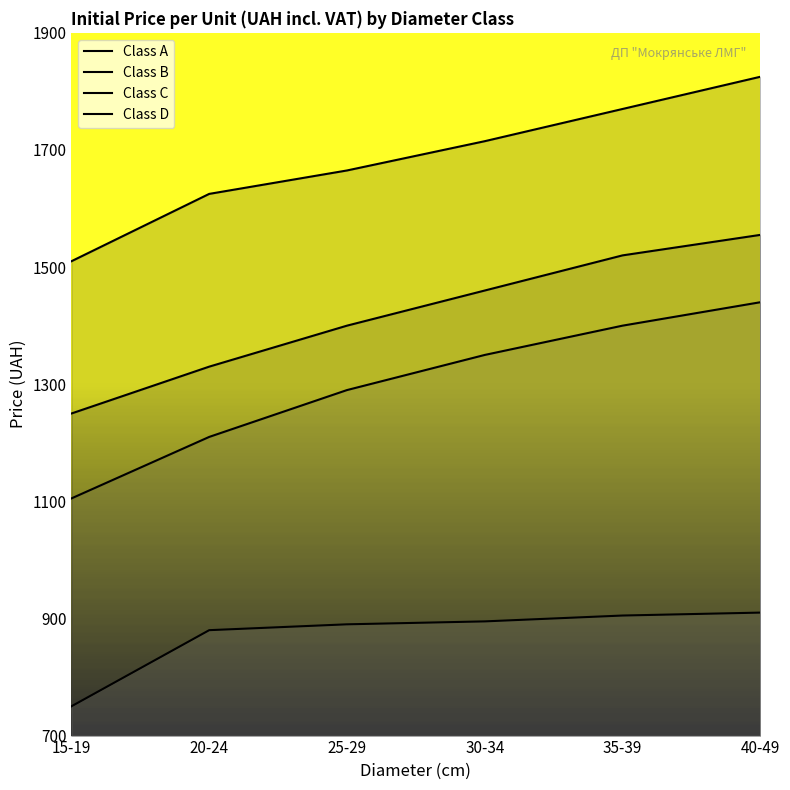

True or false: Class A has more than 1 interior local peaks.

False